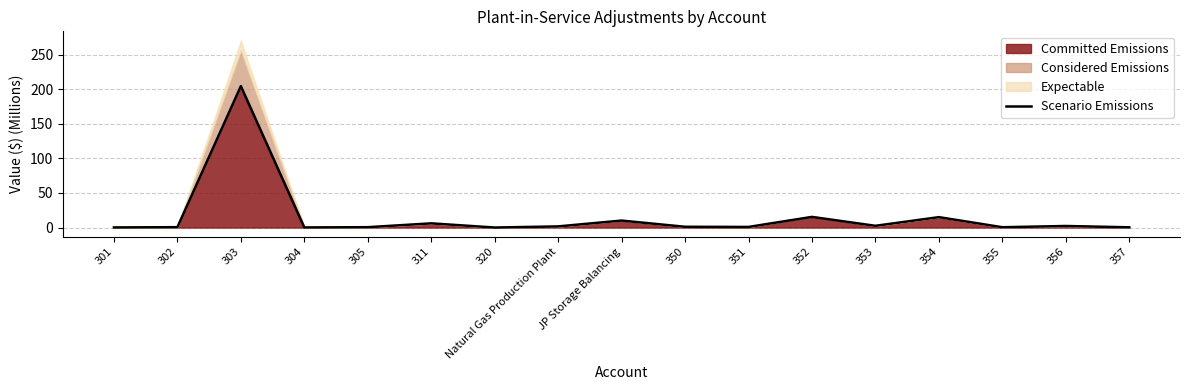

What is the maximum value shown in the chart?

204.6